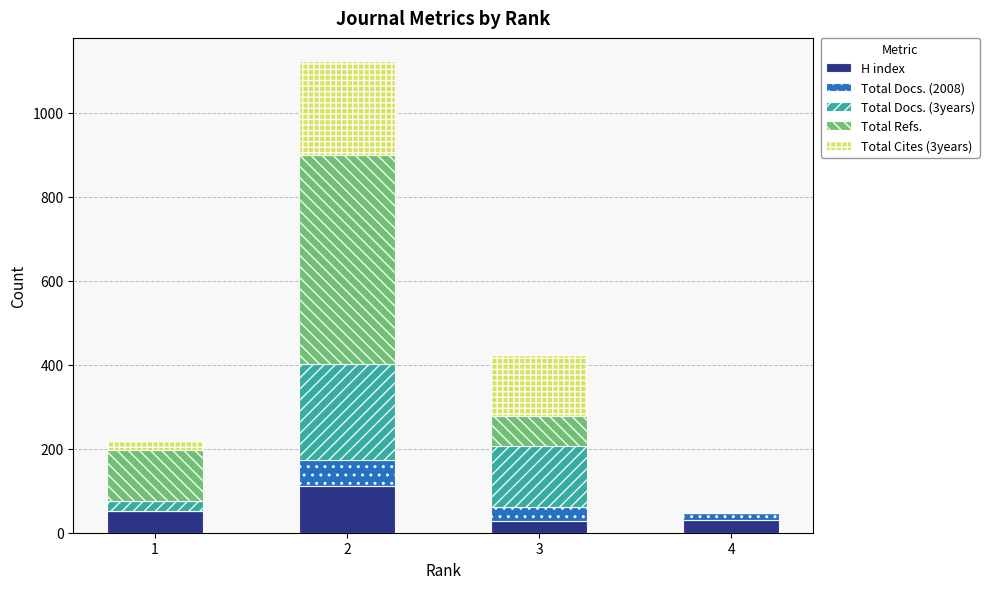

Rank the categories by Total Docs. (2008) value from lowest to highest.

1, 4, 3, 2